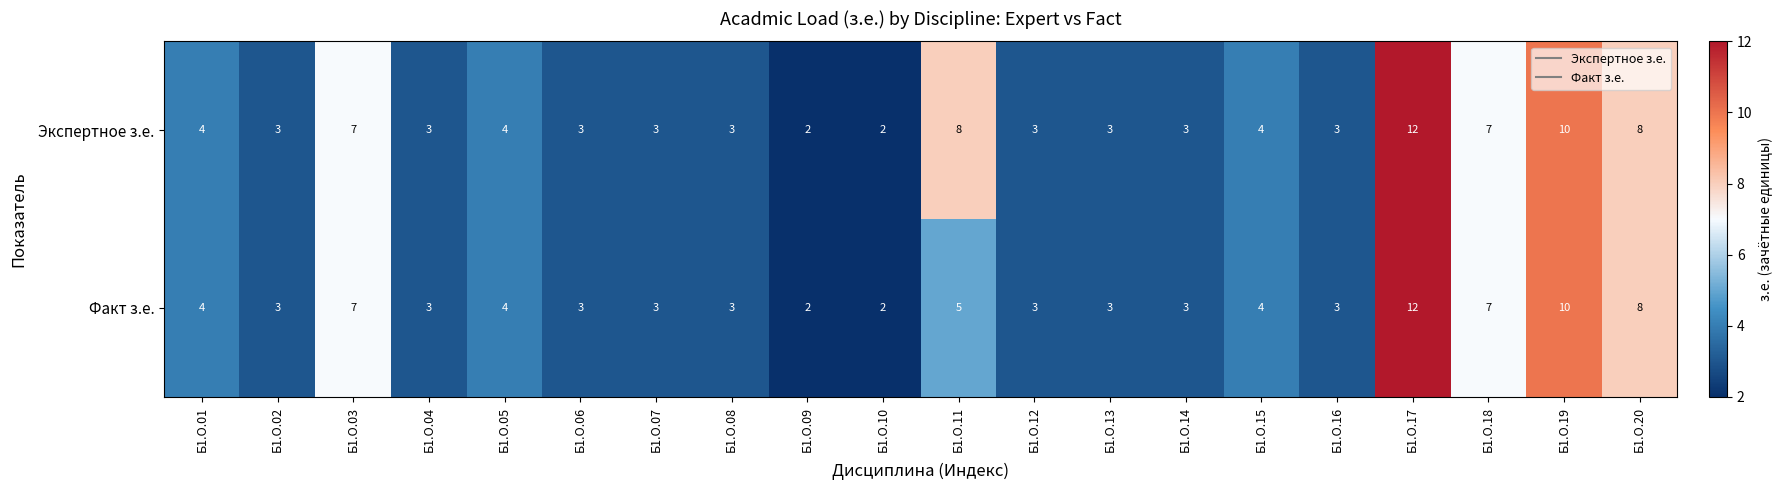

The Экспертное з.е. series shows 3 at Б1.О.02. True or false?

True